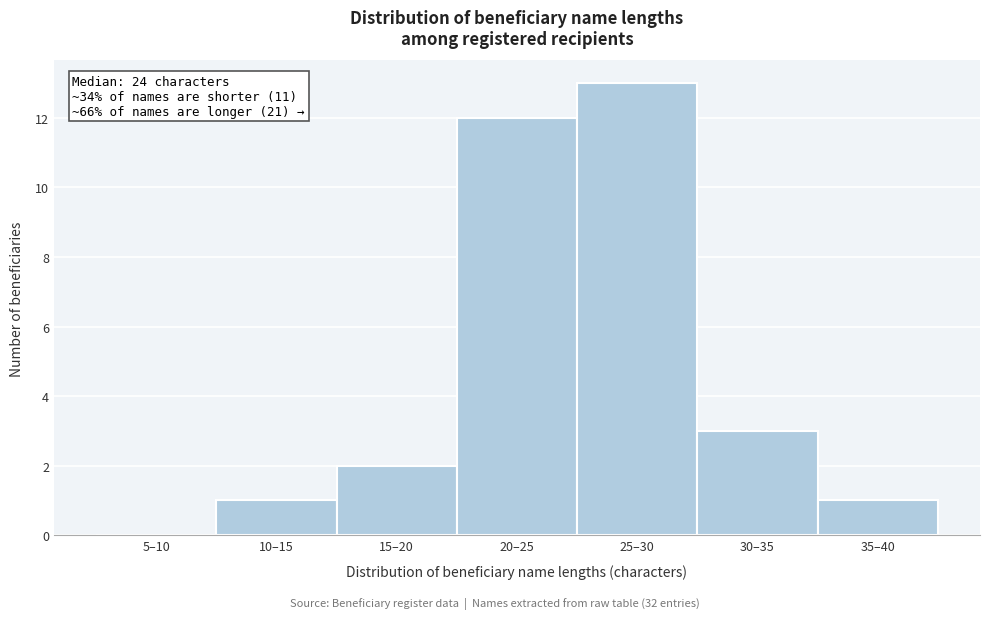

Reading left to right, extract all data points from this chart.

5–10=0	10–15=1	15–20=2	20–25=12	25–30=13	30–35=3	35–40=1